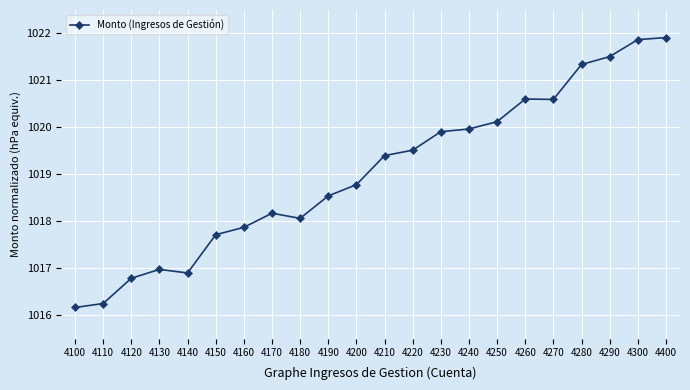

True or false: there are more than 1 points higher than both neighbors.

True